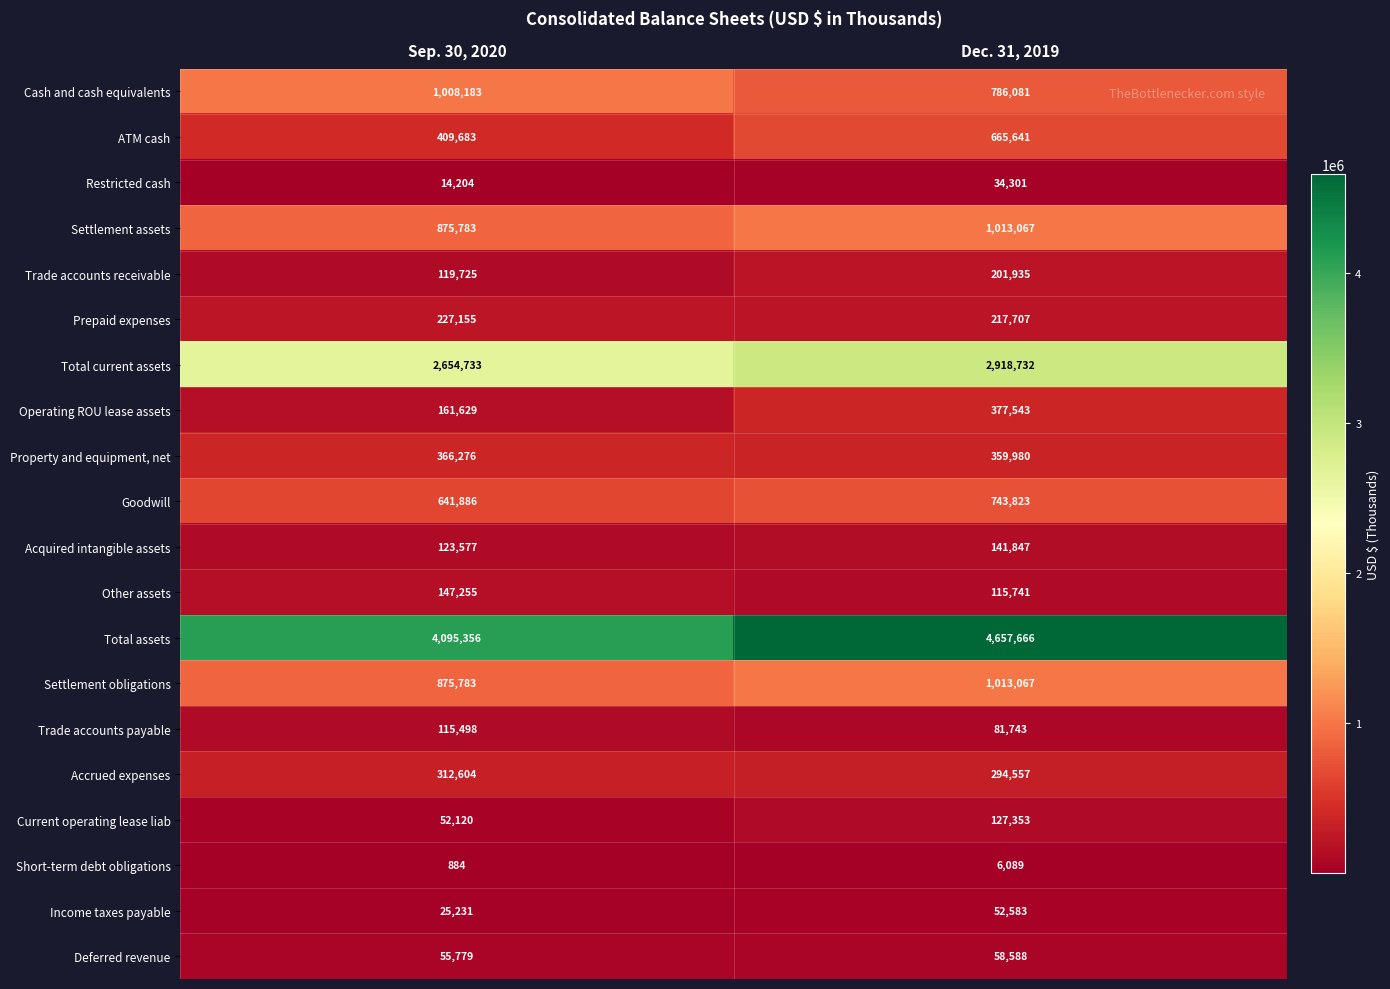

What is the total value across all series at Sep. 30, 2020?

12283344